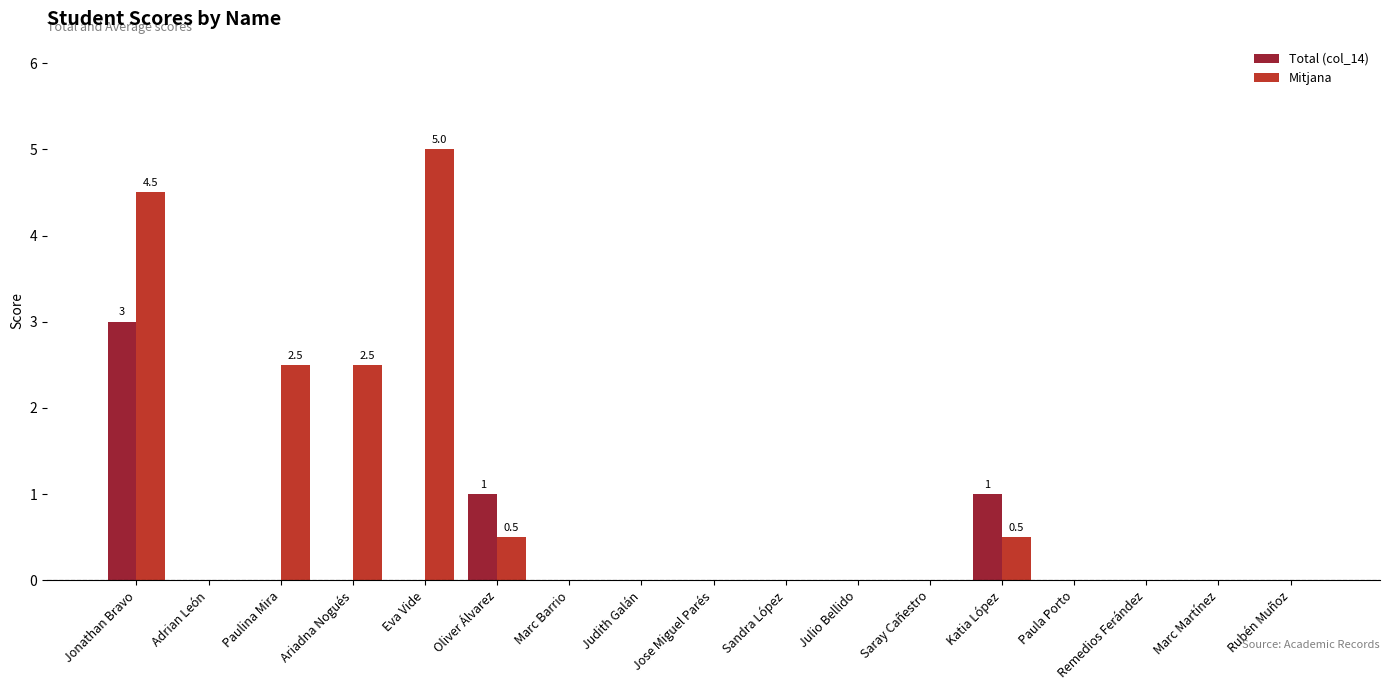

Which series has the largest total across all categories?

Mitjana